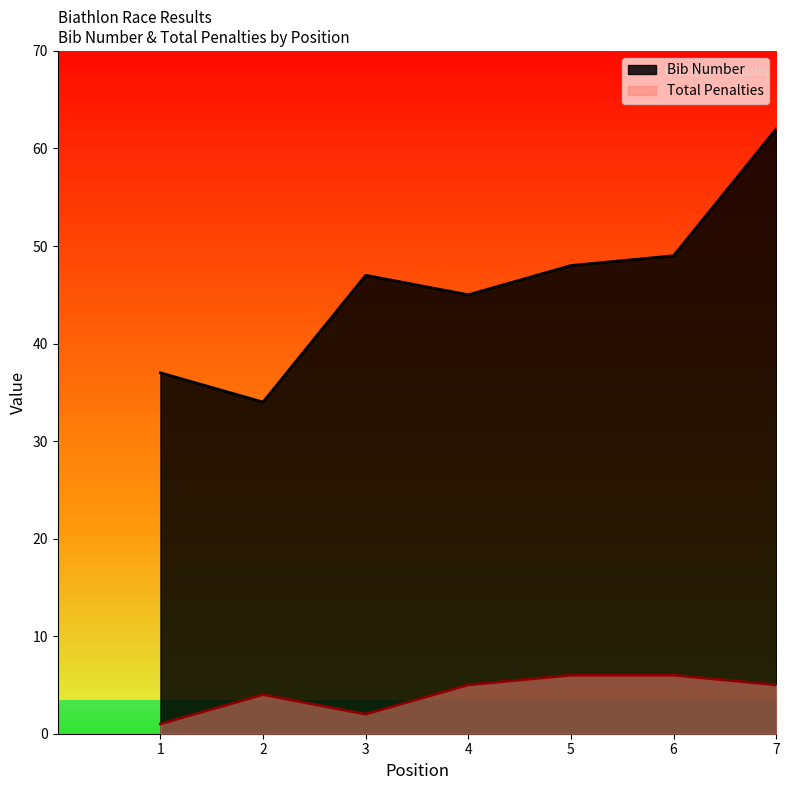

The Total Penalties series shows 8 at 5. True or false?

False